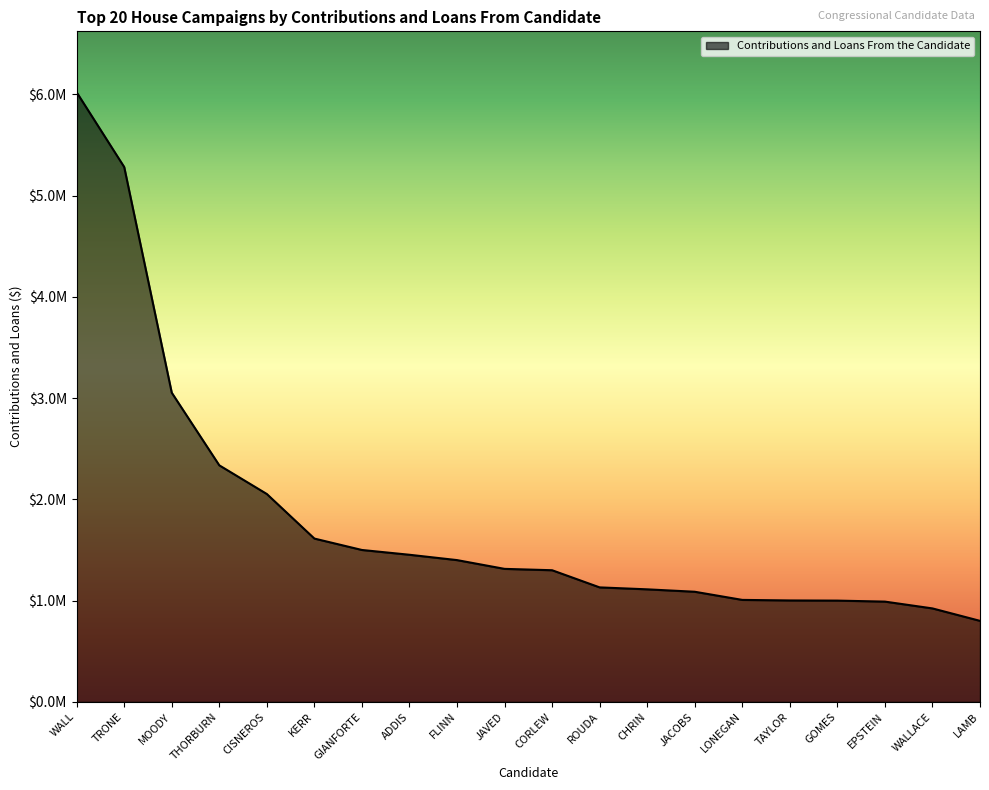

What is the minimum value shown in the chart?

800000.0